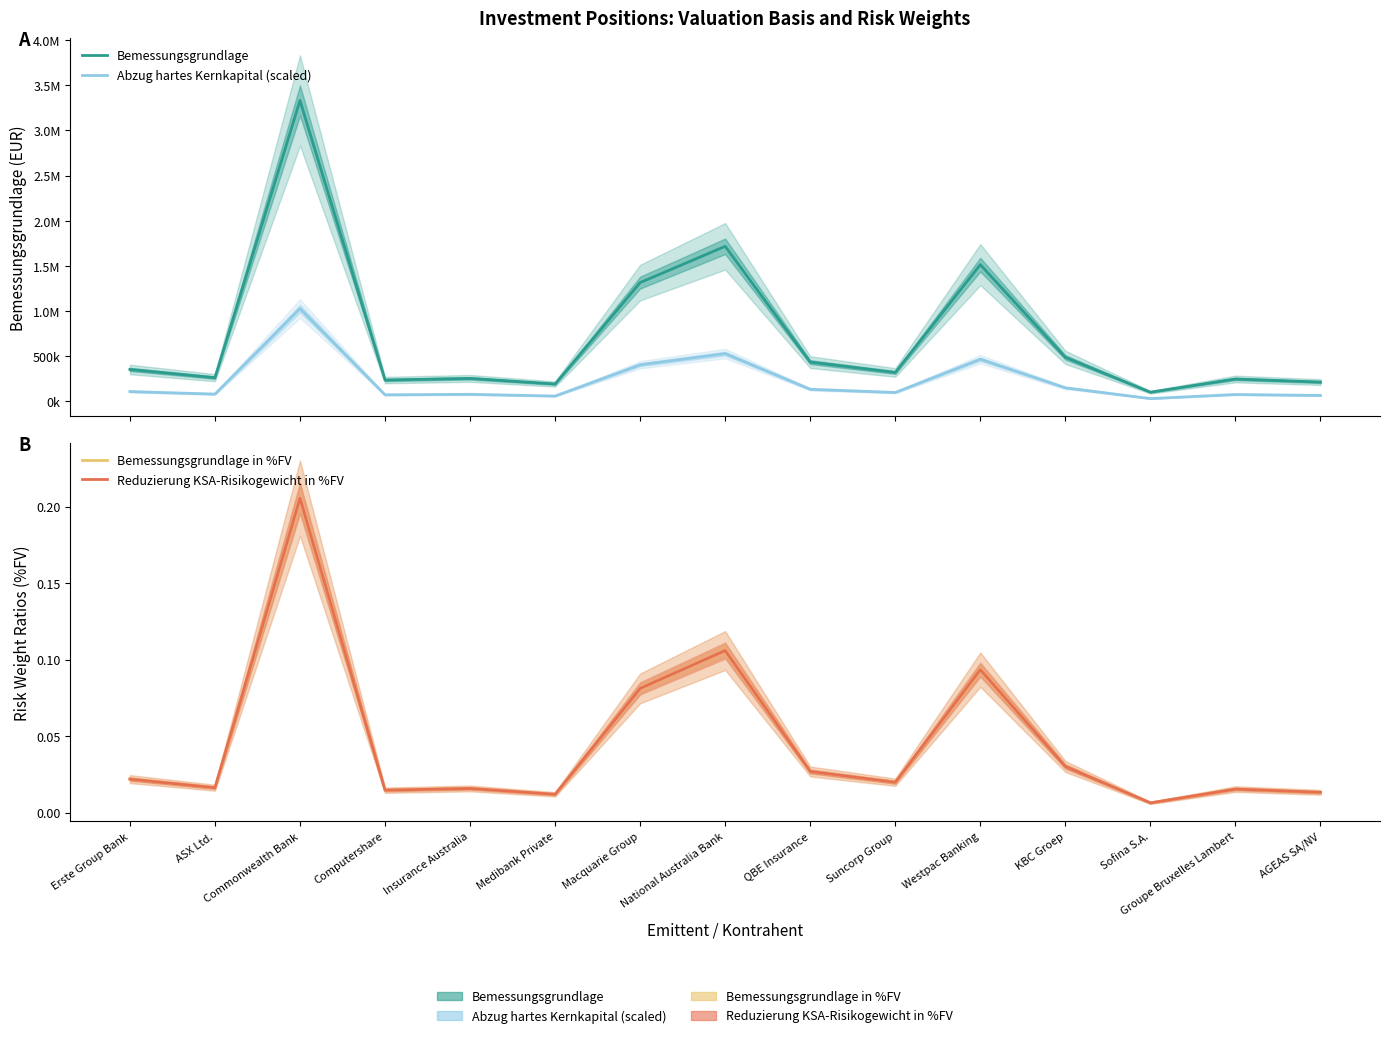

Is it true that Bemessungsgrundlage equals 254830.4 at Insurance Australia?

True